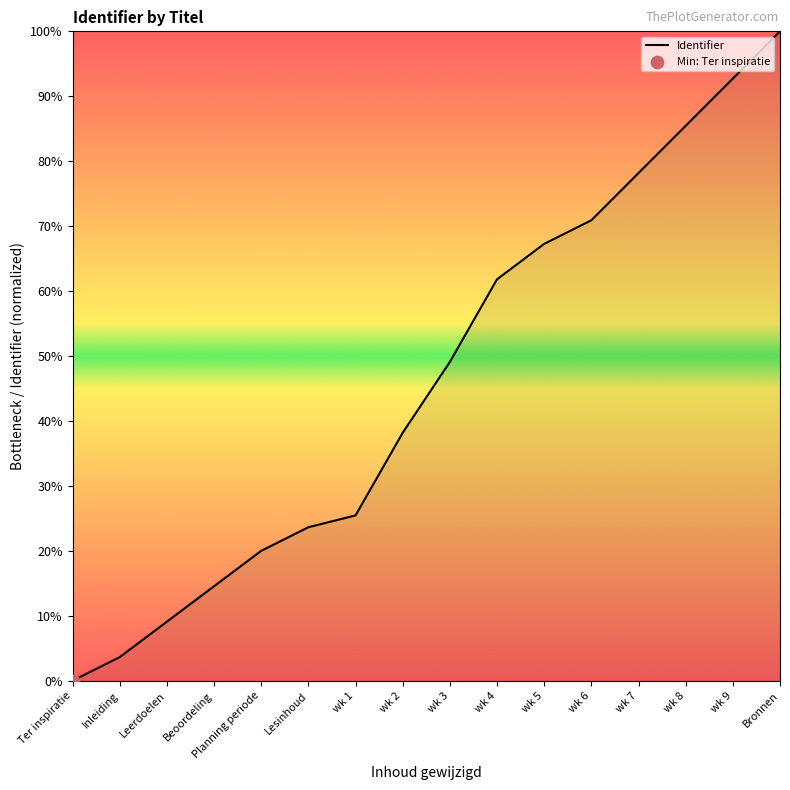

What is the change in value from wk 5 to wk 7?

+10.9